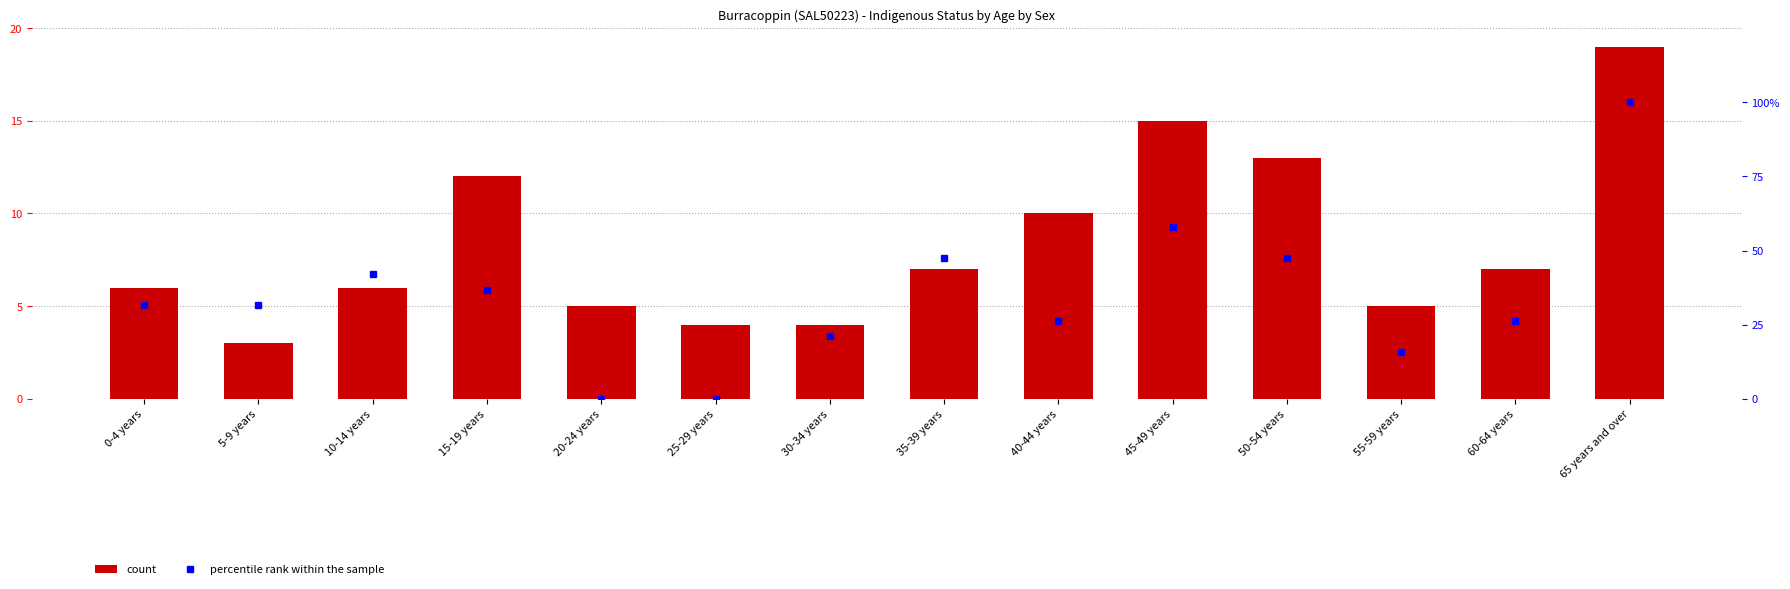

How many data points in count are less than 7?

7